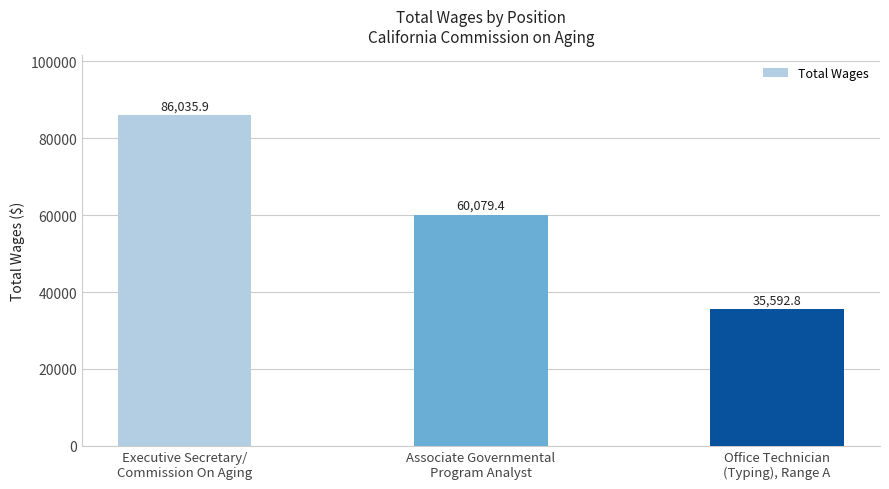

What is the change in value from Associate Governmental
Program Analyst to Office Technician
(Typing), Range A?

-24486.6